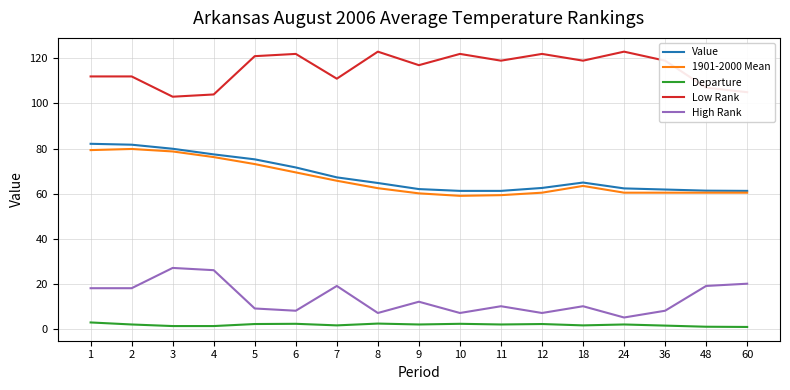

What is the highest value of the Low Rank series?

123.0